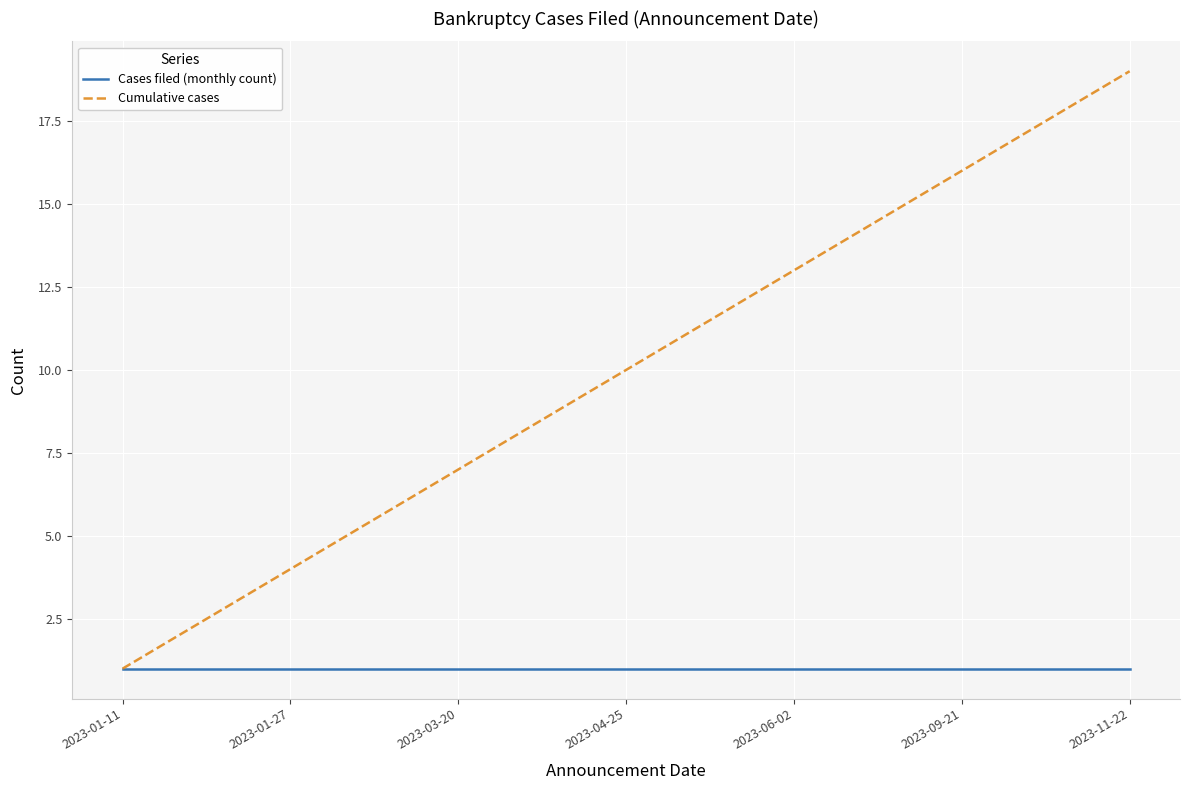

Which series has the largest total across all categories?

Cumulative cases